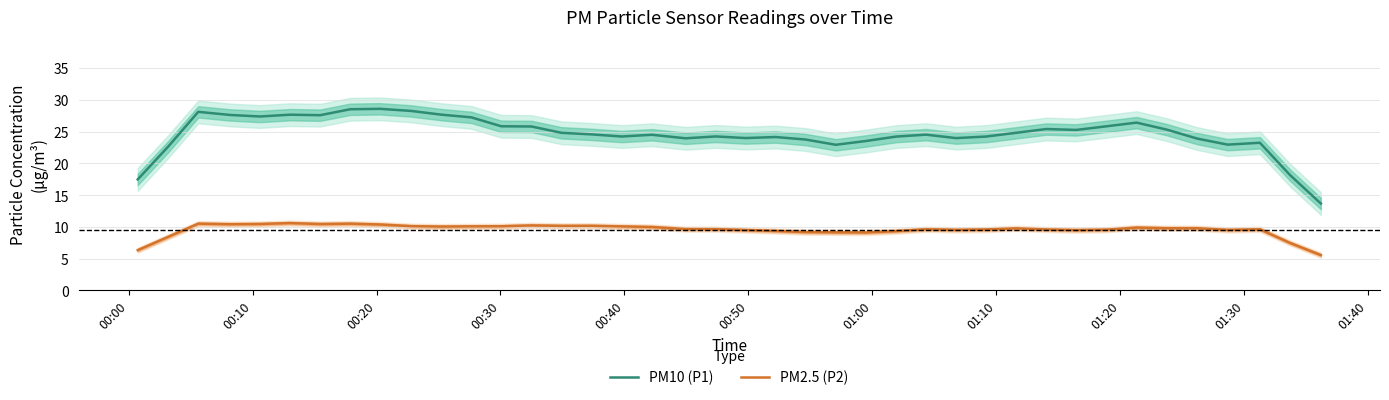

True or false: PM2.5 (P2) and PM10 (P1) cross at least once.

False